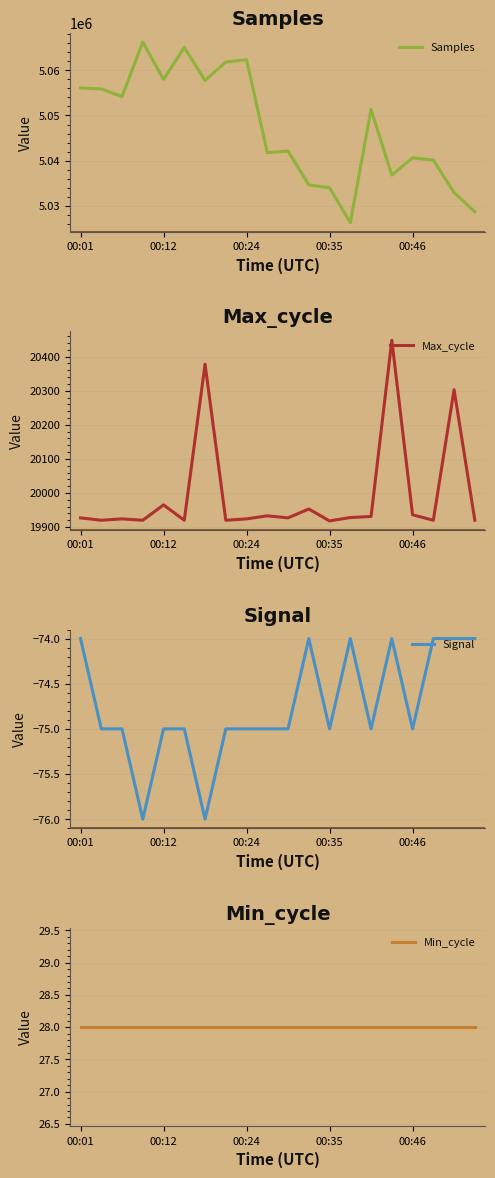

How many values in the Samples series exceed 5051326?

9